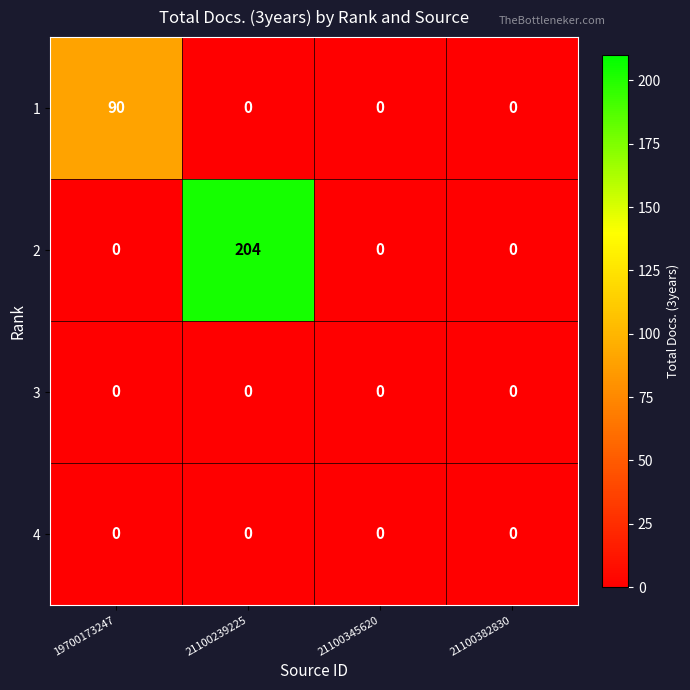

Which series has the largest range (max minus min)?

2